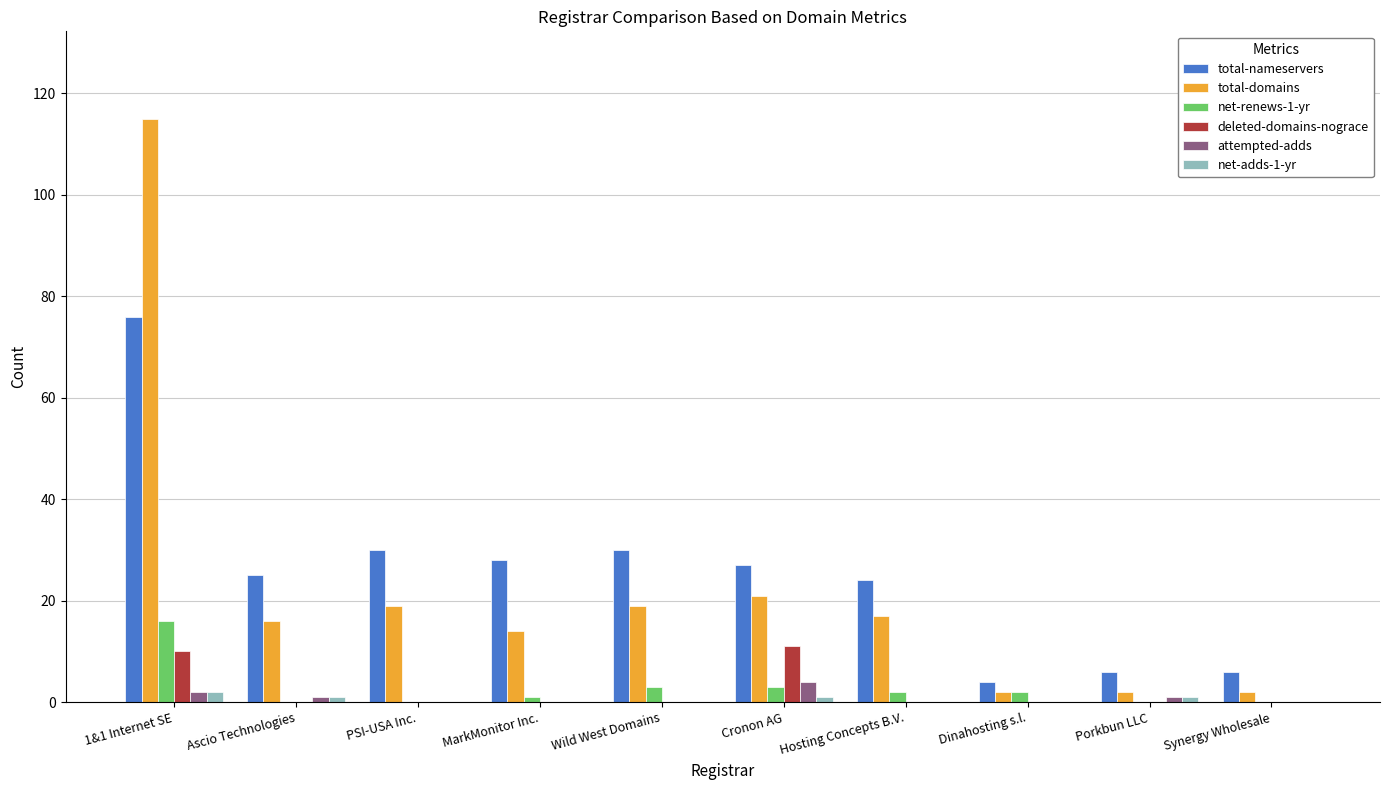

Which label corresponds to the largest value in the chart?

1&1 Internet SE